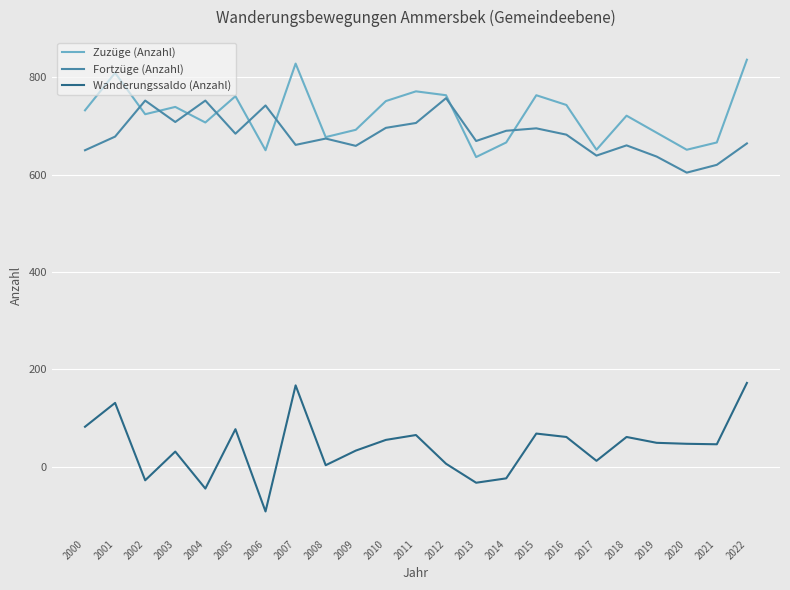

In Fortzüge (Anzahl), how many points are higher than both neighbors (excluding endpoints)?

7